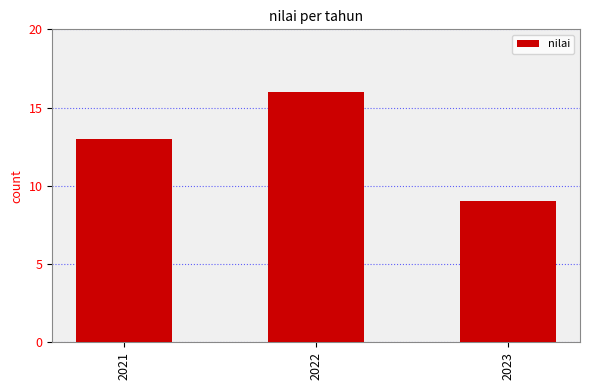

Between 2021 and 2022, which is larger?

2022